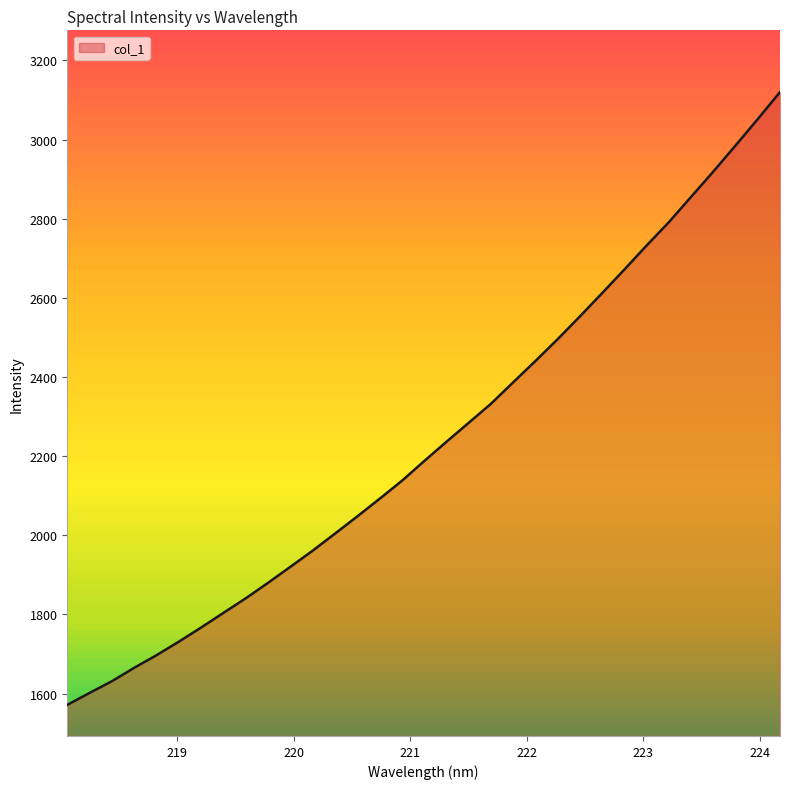

What is the smallest value displayed?

1571.6